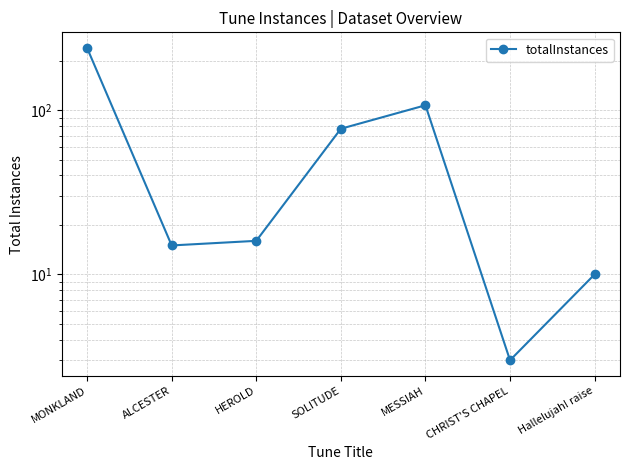

List the labels in order of value, smallest first.

CHRIST'S CHAPEL, Hallelujah! raise, ALCESTER, HEROLD, SOLITUDE, MESSIAH, MONKLAND